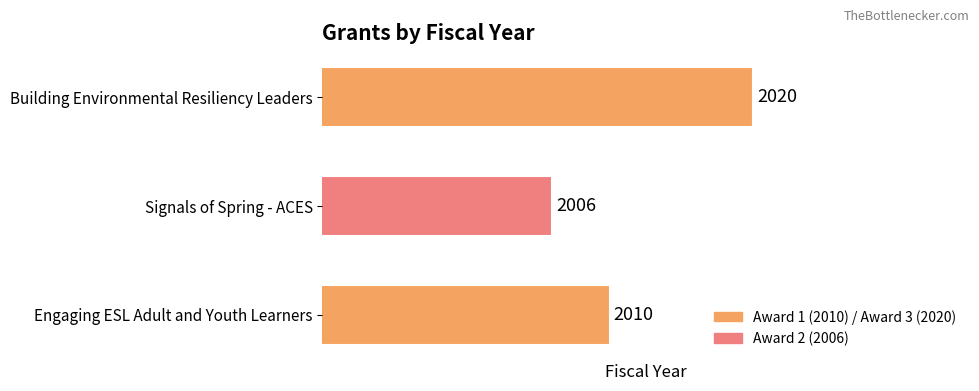

True or false: the data shows 2006 at Signals of Spring - ACES.

True